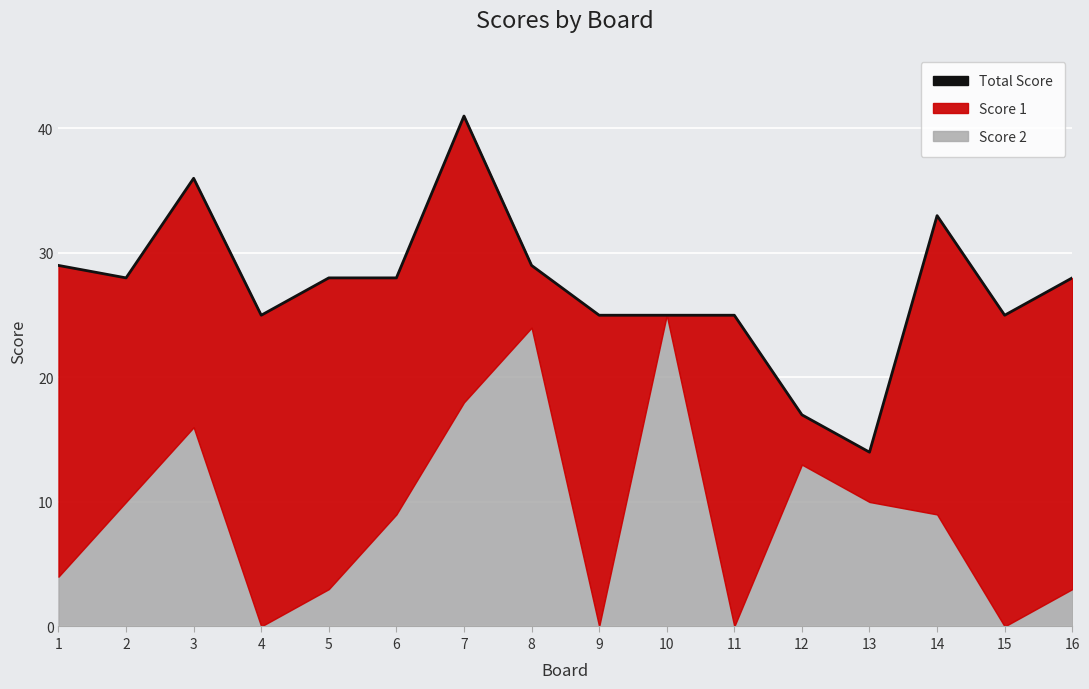

What is the sum of the values at 8 and 10?

54